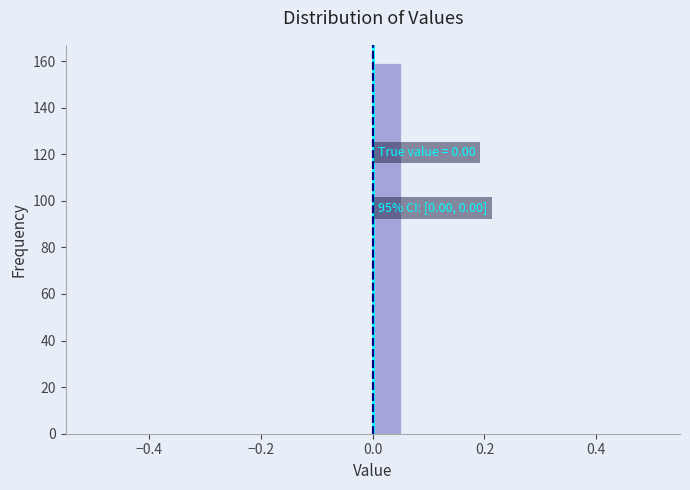

Read against the x-axis, roughly where is the centre of the tallest bar?

0.02